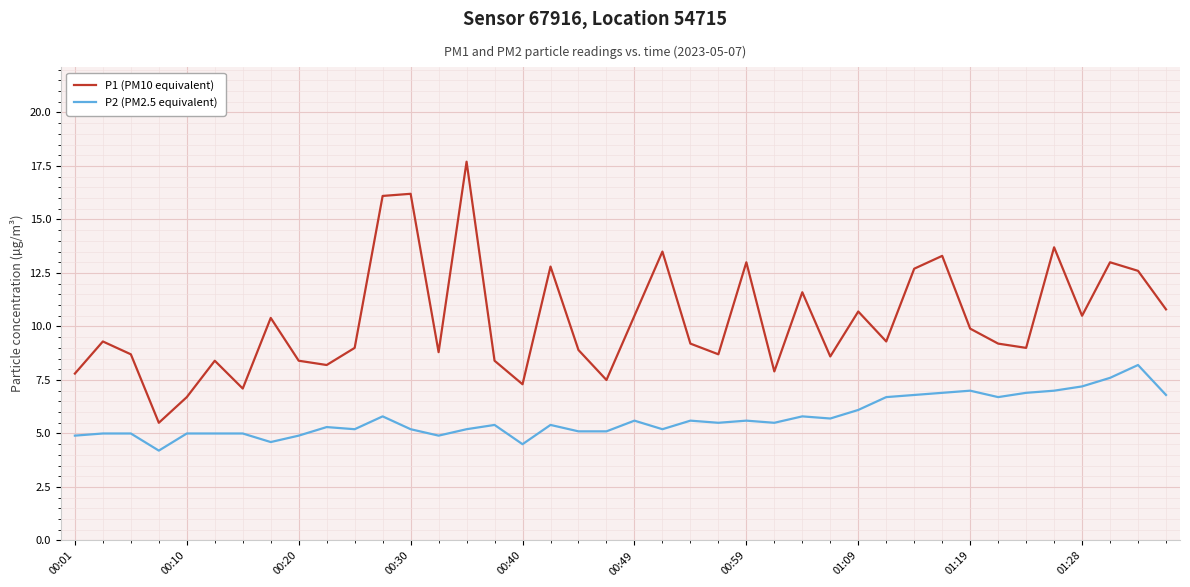

What is the greatest value displayed?

17.7